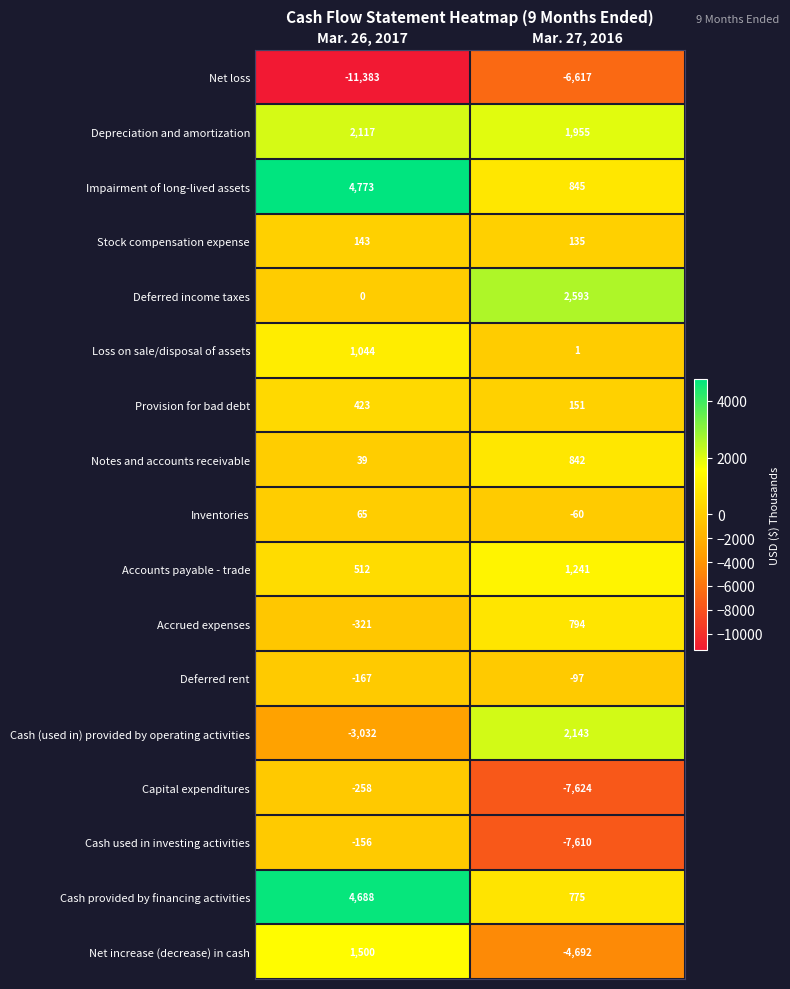

Which series has the widest spread of values?

Cash used in investing activities